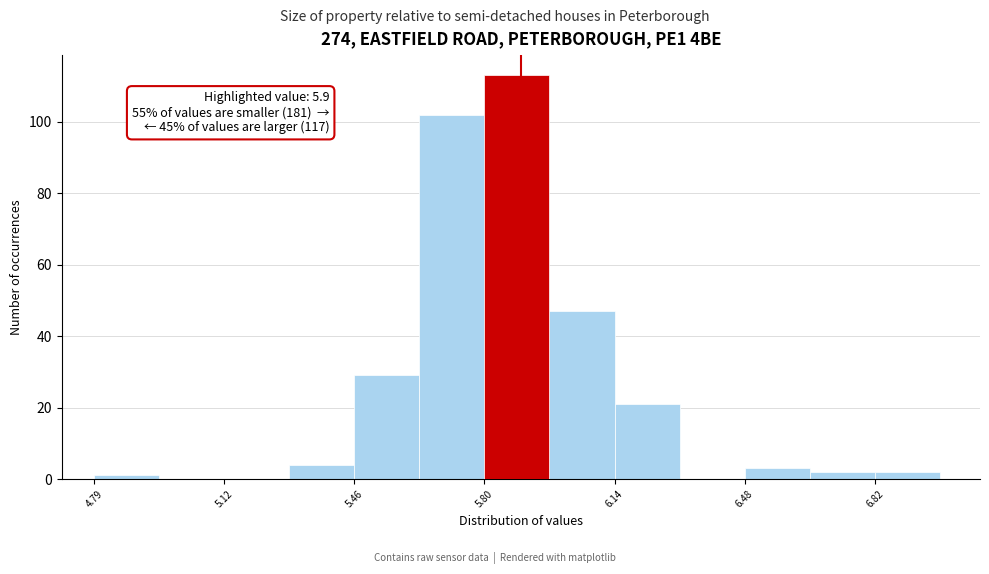

Read against the x-axis, roughly where is the centre of the tallest bar?

5.90